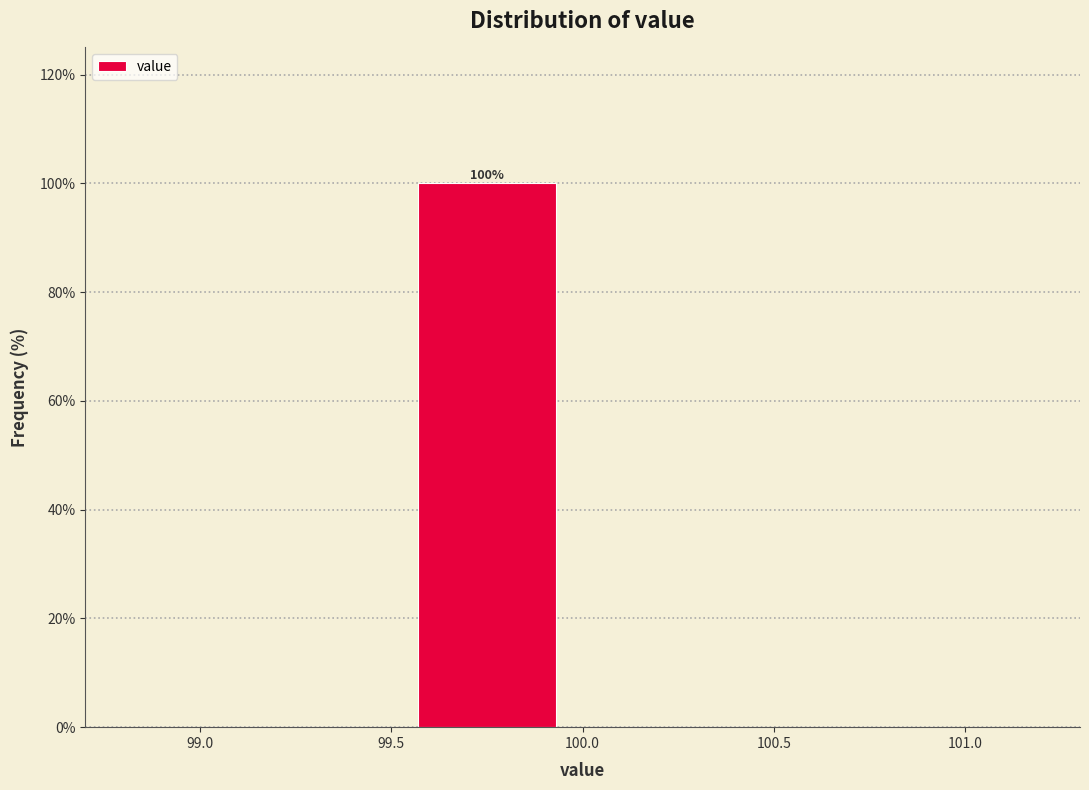

Over which range of the x-axis is the bar tallest?

99.5 to 100.0